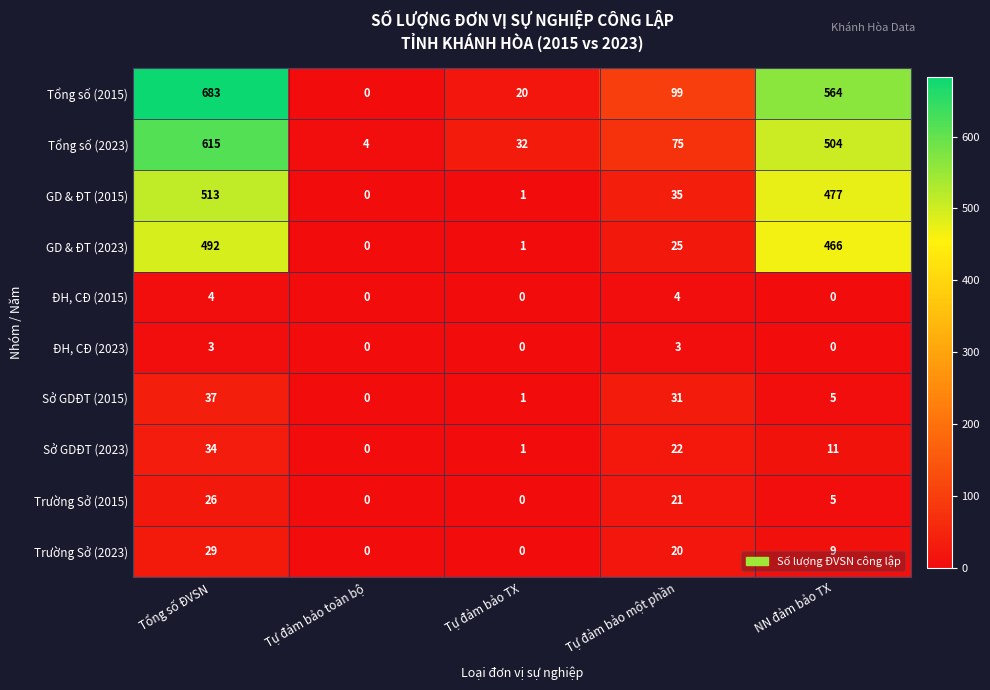

How many ĐH, CĐ (2023) values are between 0 and 3?

5